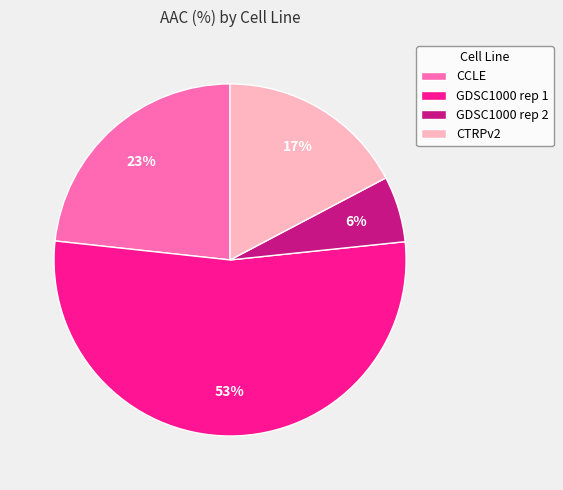

Which category accounts for the majority?

GDSC1000 rep 1